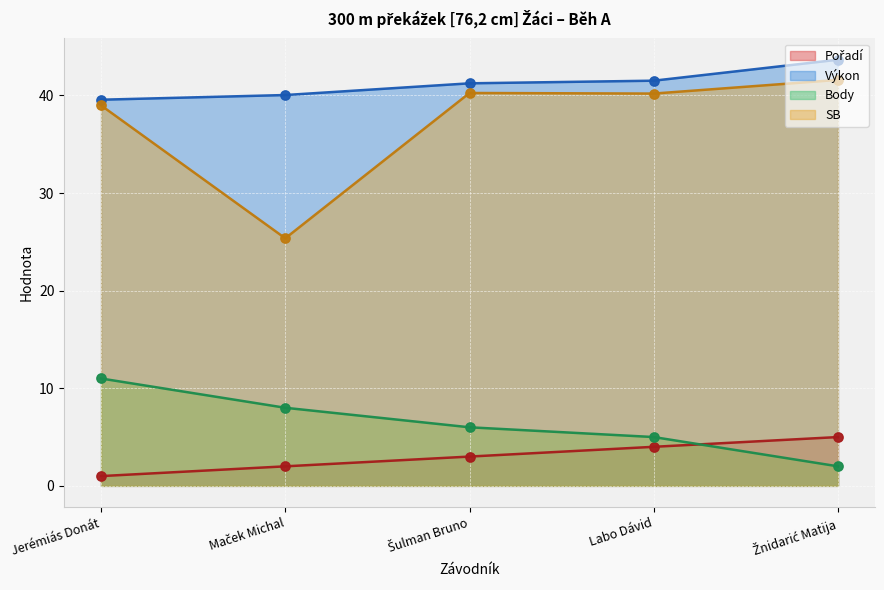

At how many categories does at least one series exceed 16?

5